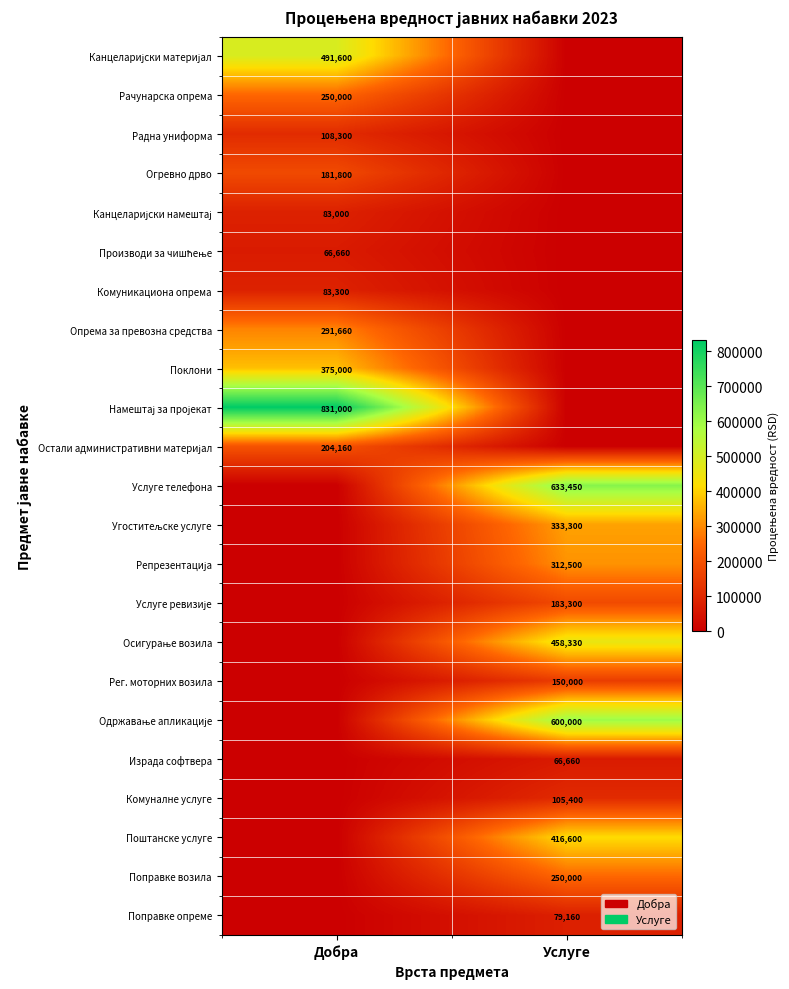

Is it true that Поправке возила equals 250000 at Услуге?

True